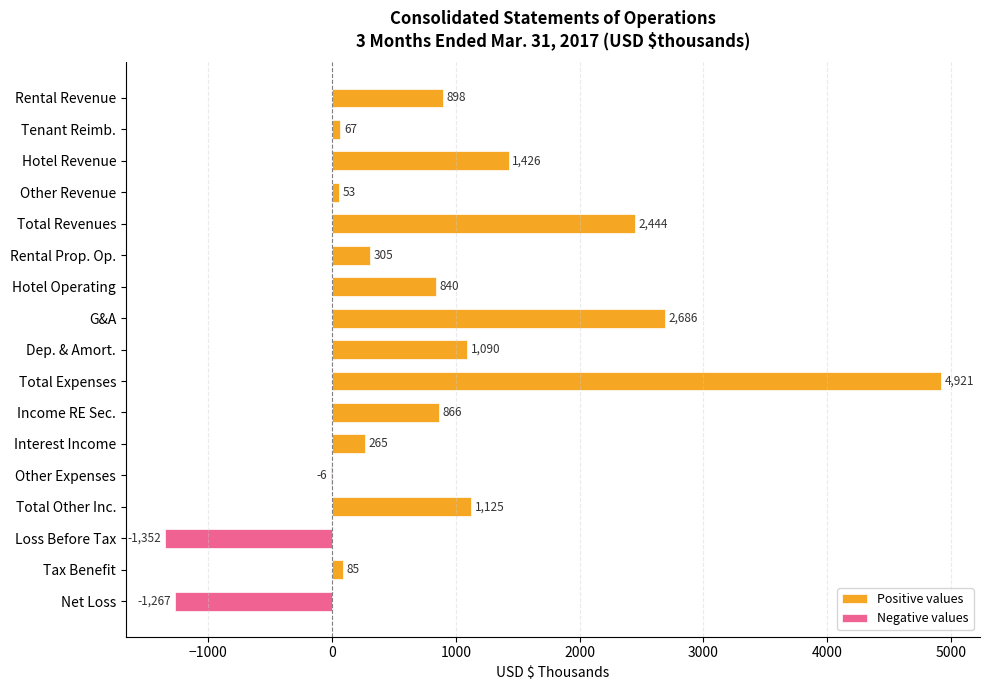

What is the average value of the Positive values series?

1004